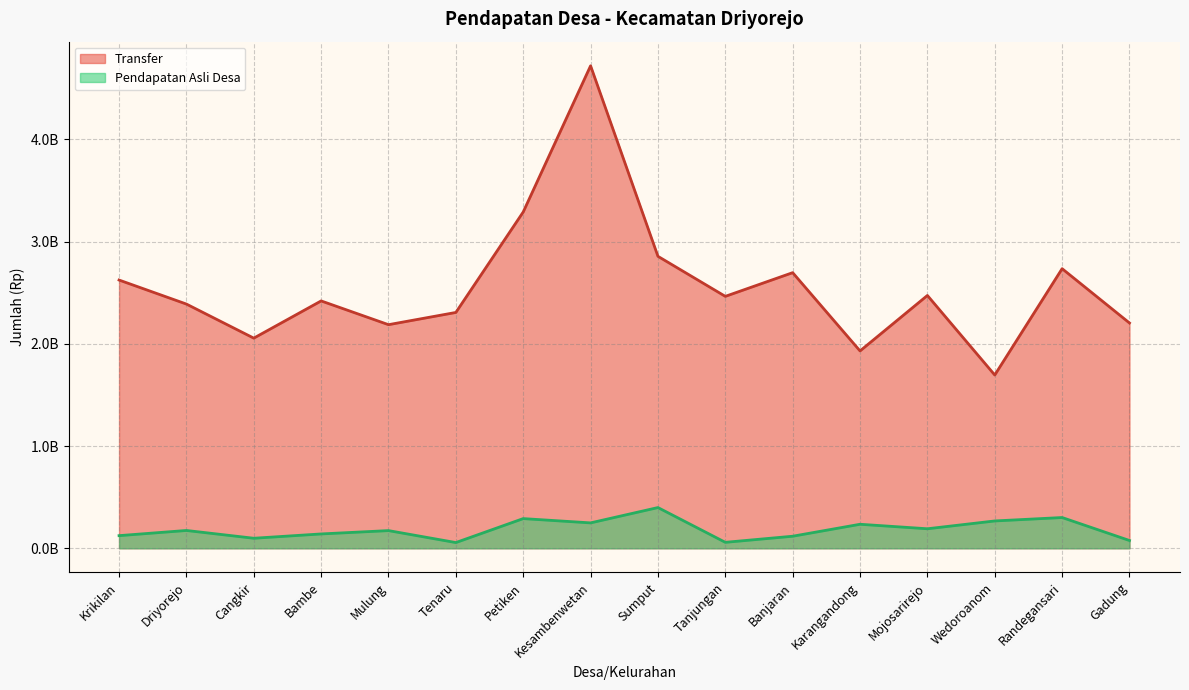

In Pendapatan Asli Desa, how many points are lower than both neighbors (excluding endpoints)?

5